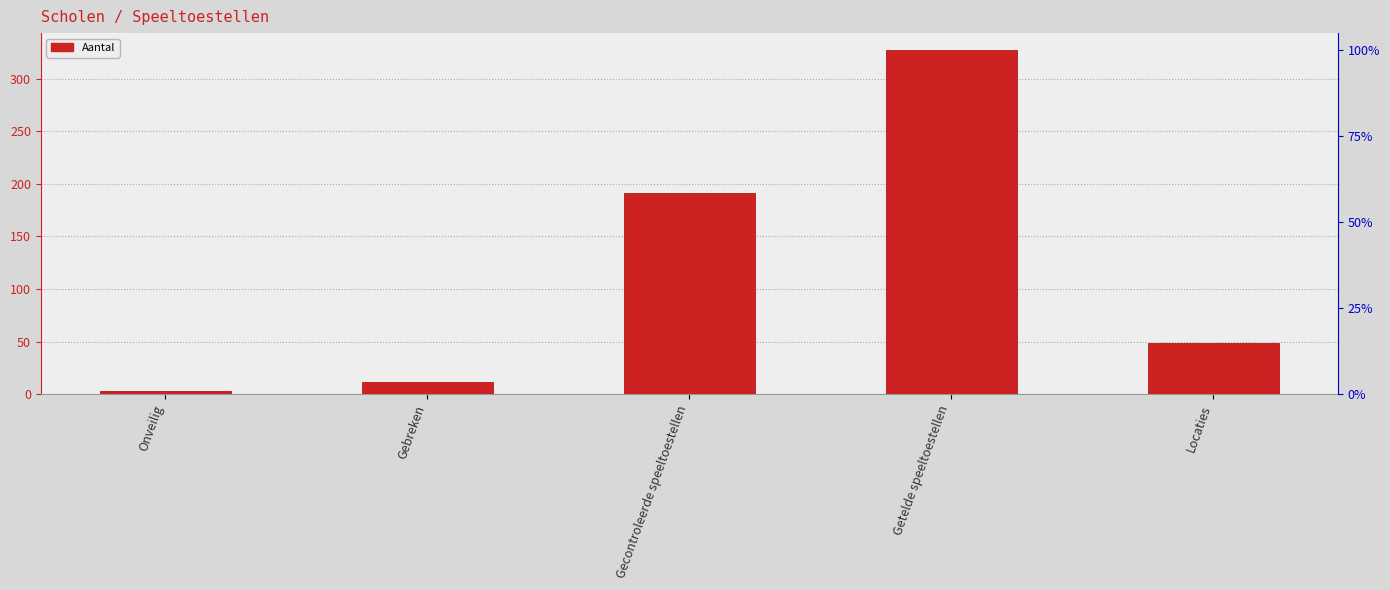

Reading right to left, extract all data points from this chart.

Locaties=49	Getelde speeltoestellen=327	Gecontroleerde speeltoestellen=191	Gebreken=12	Onveilig=3